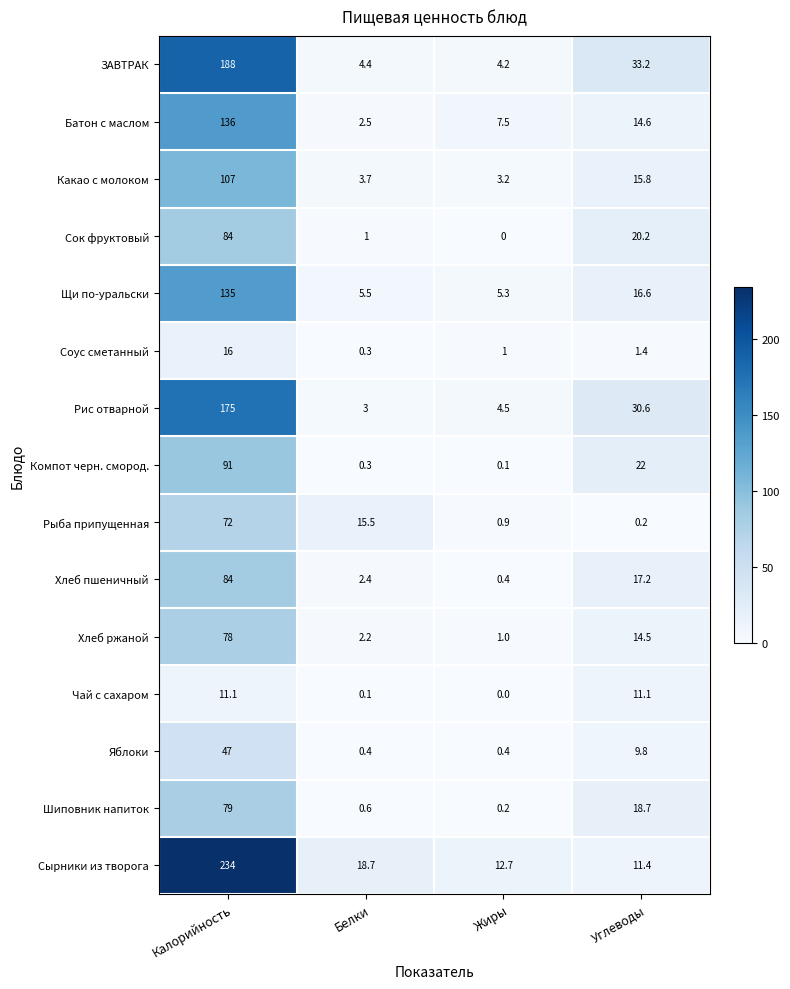

Is it true that Щи по-уральски equals 5.5 at Белки?

True